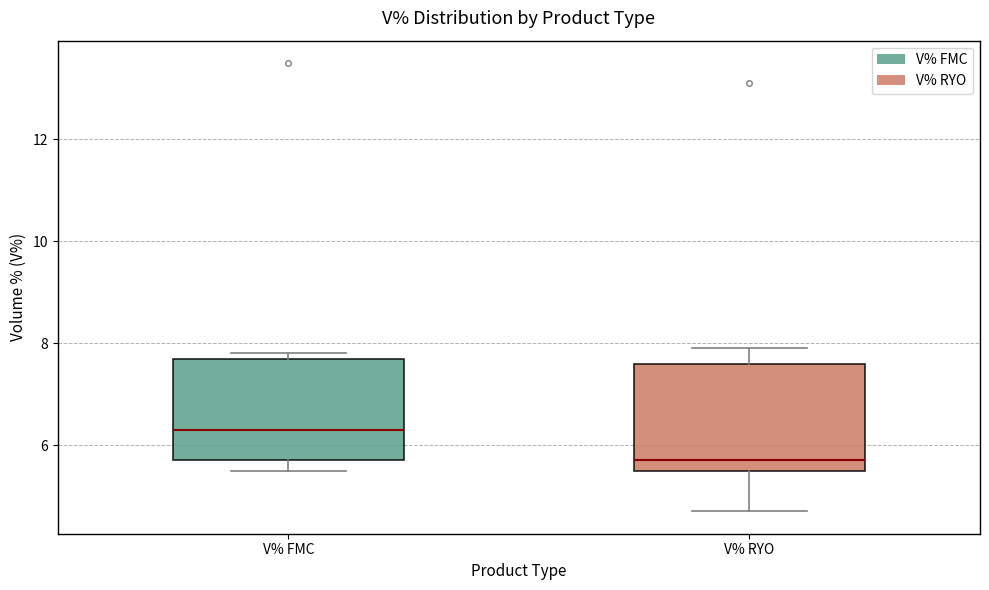

Reading left to right, read every box against the y-axis: the position of its median line, the range the box covers, and the ends of its whiskers. The values are not printed on the chart, so give them approximately, as read against the axis.

V% FMC: median 6.4, box 5.8 to 7.8, whiskers 5.6 to 7.8 (just above the box's upper edge)
V% RYO: median 5.8, box 5.6 to 7.6, whiskers 4.8 to 8.0